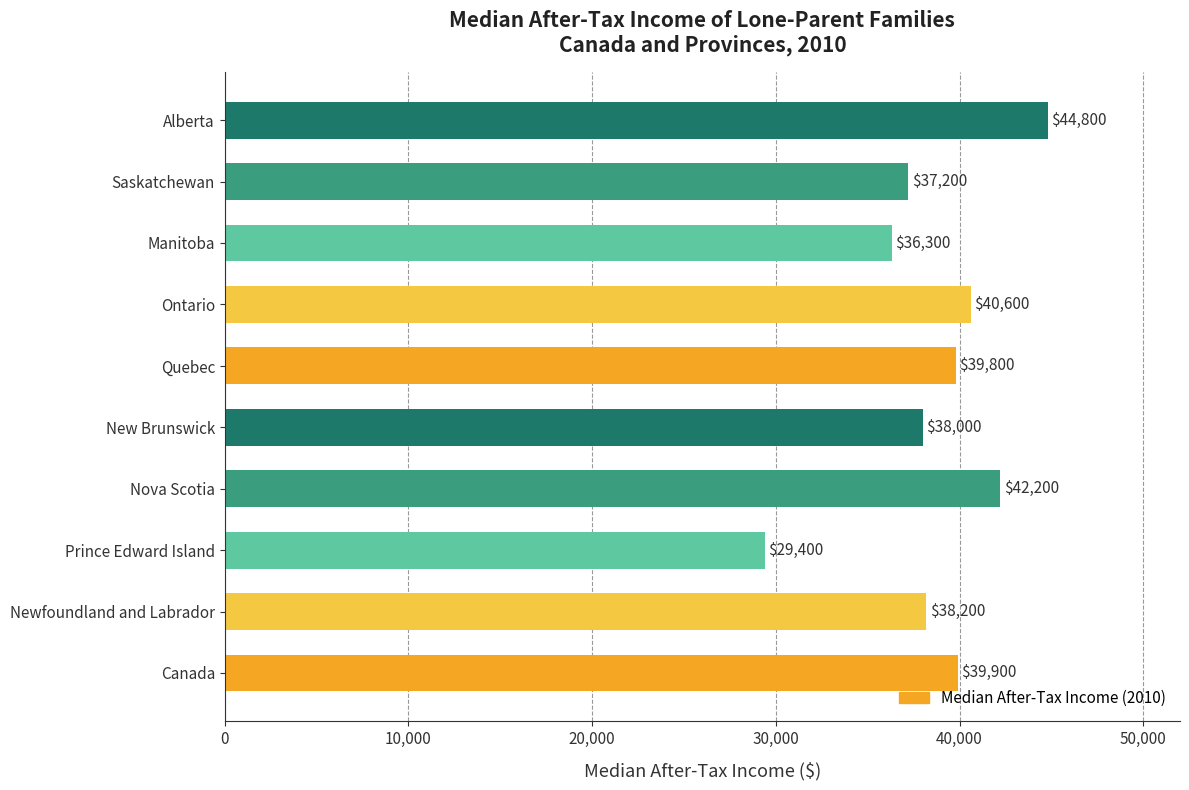

What is the change in value from Newfoundland and Labrador to Alberta?

+6600